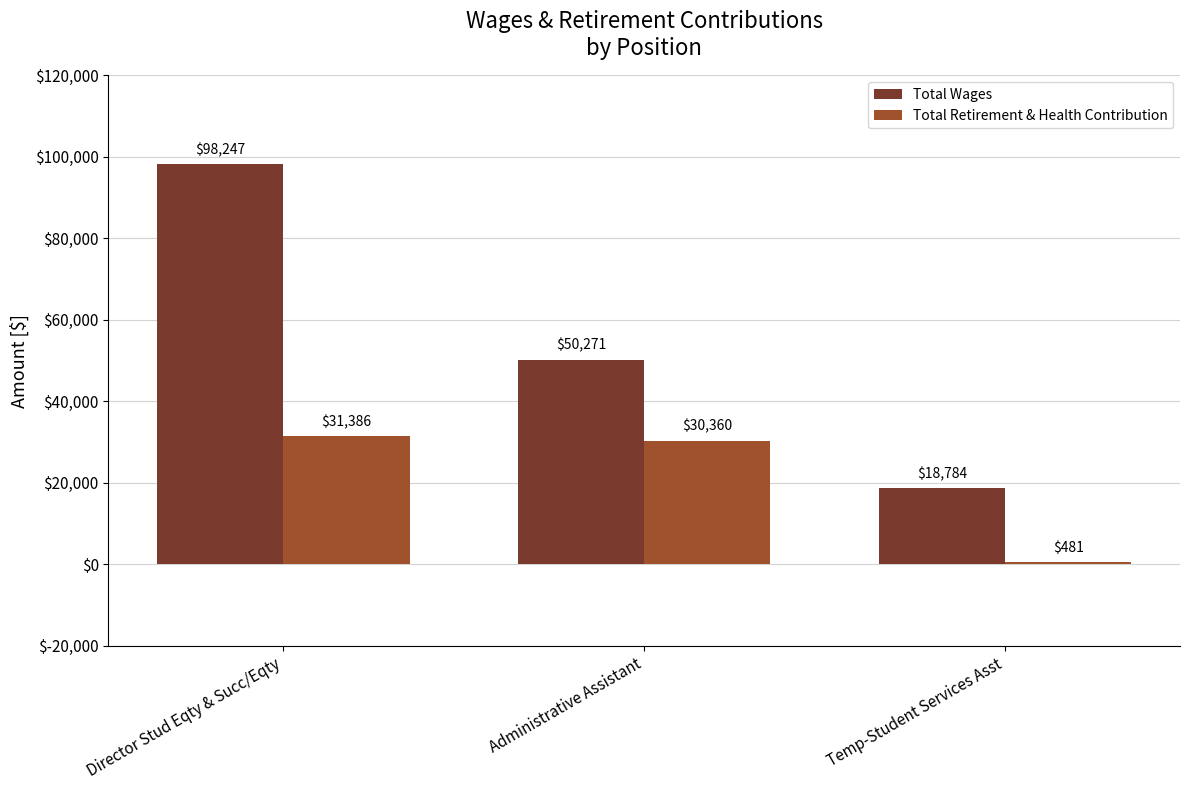

Does the chart contain any negative values?

No